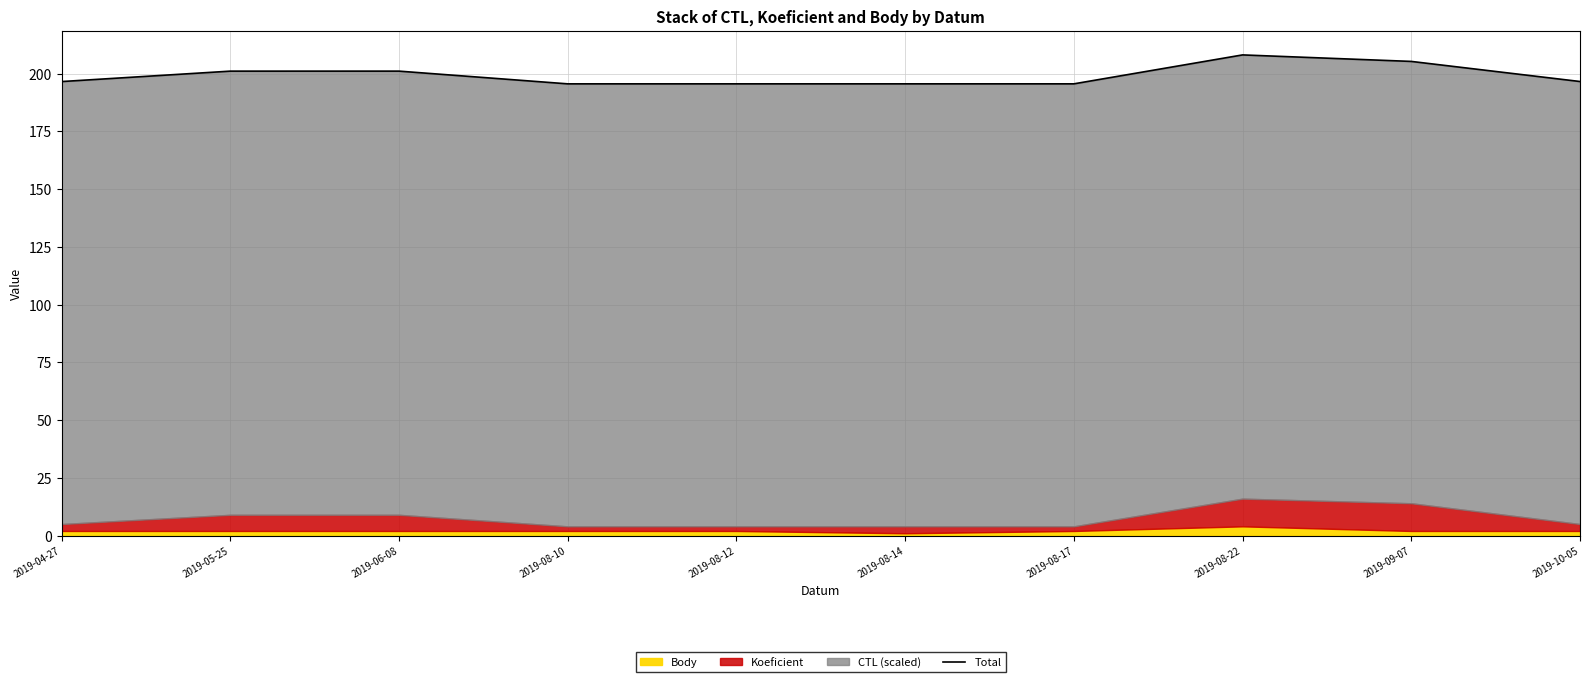

At which label is the value closest to 201?

2019-05-25